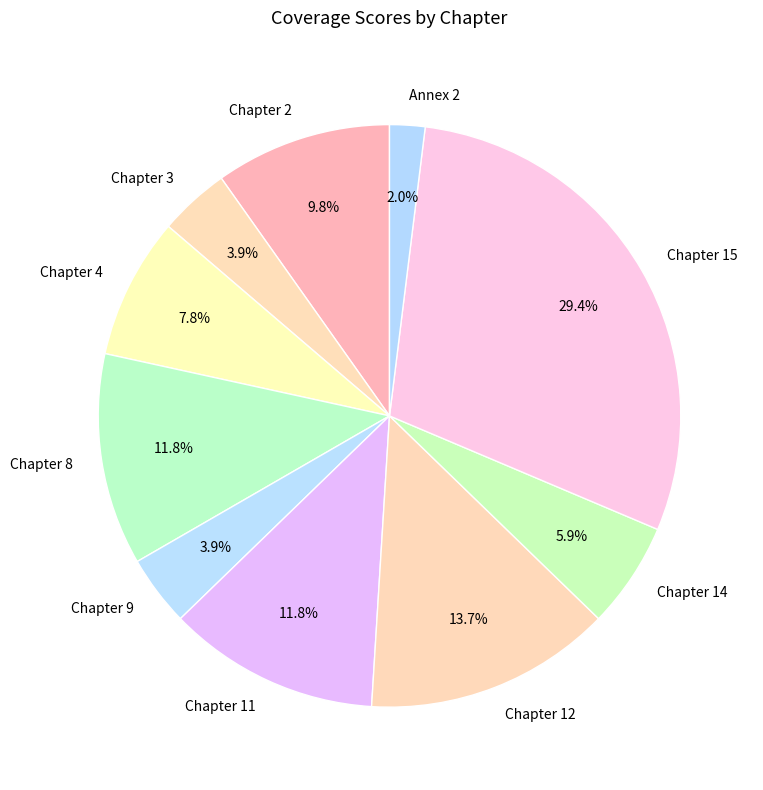

To the nearest percent, what is the difference between the Chapter 11 and Chapter 2 slice percentages?

2%